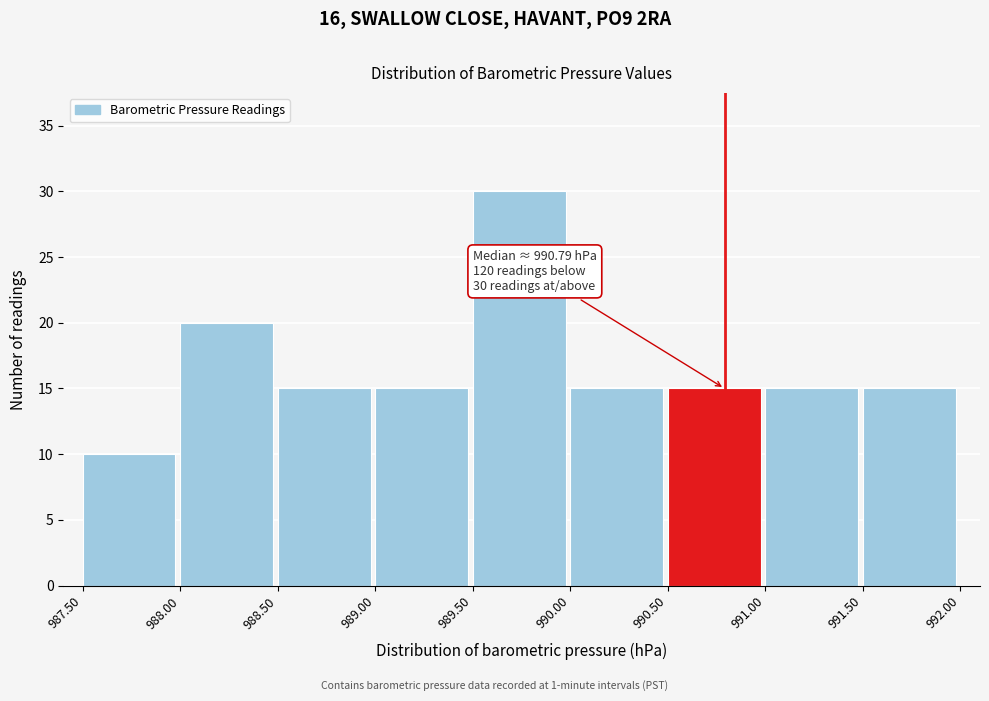

Over which range of the x-axis is the bar tallest?

989.50 to 990.00